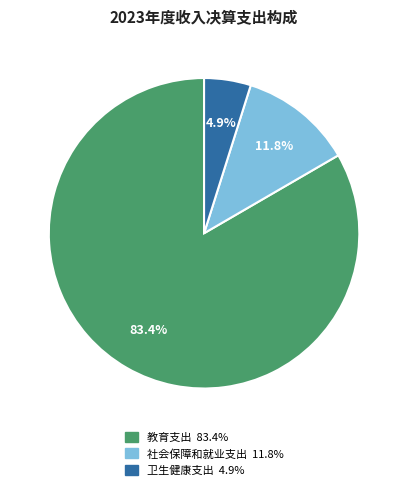

Between 卫生健康支出 and 教育支出, which is larger?

教育支出